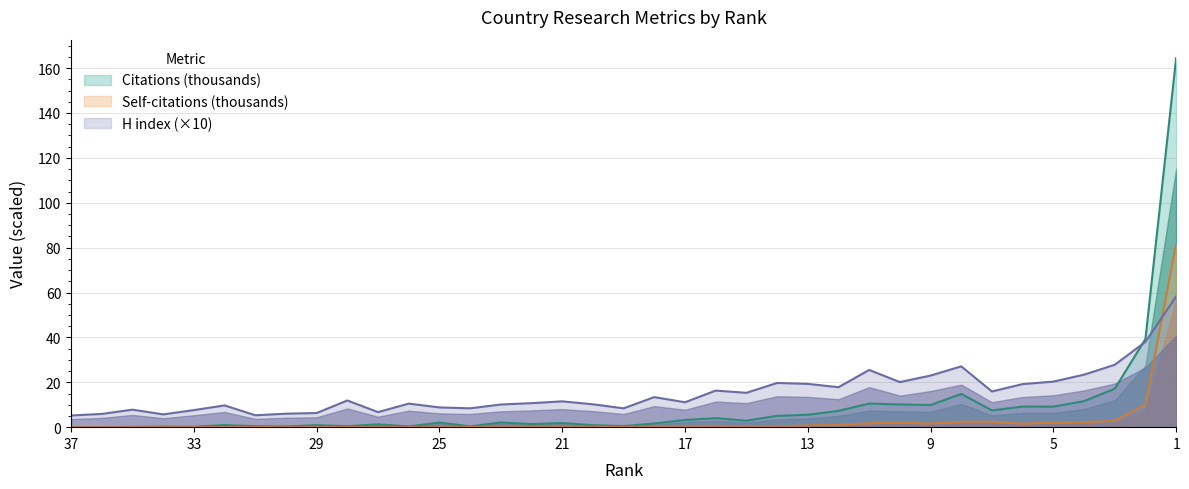

What is the sum of all Citations values?

347.2